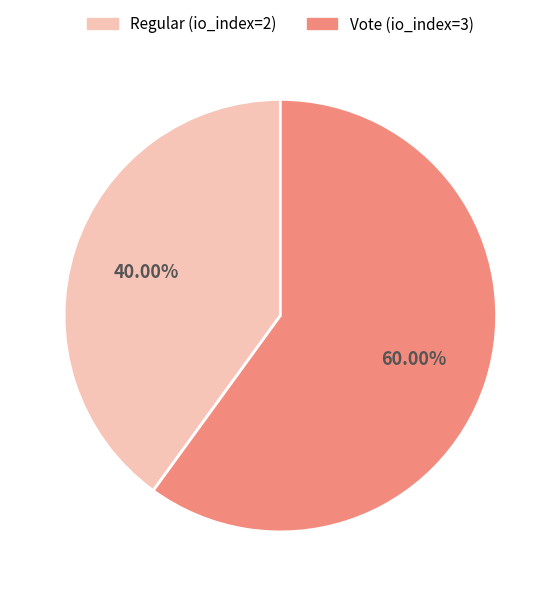

Do Vote (io_index=3) and Regular (io_index=2) together represent more than half of the pie?

Yes